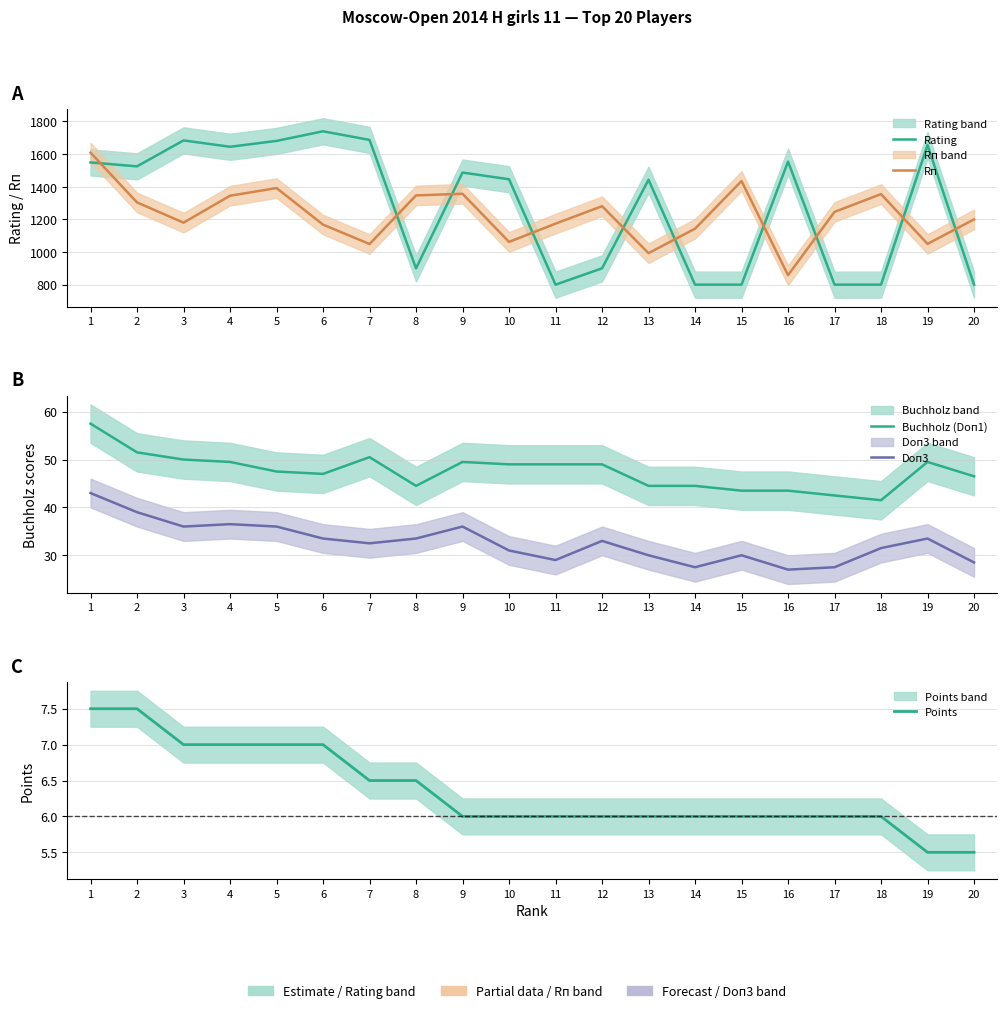

True or false: Rating has more than 2 interior local peaks.

True